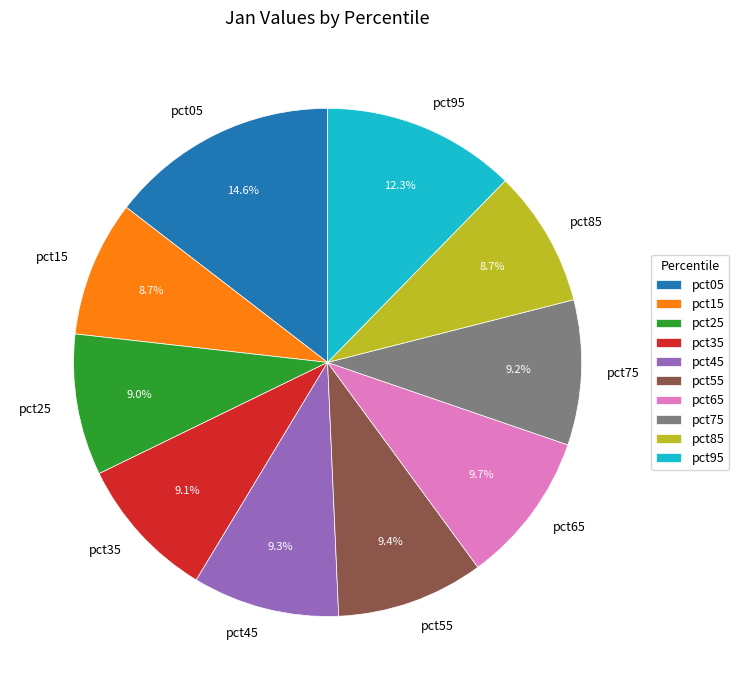

How many segments does this pie chart have?

10